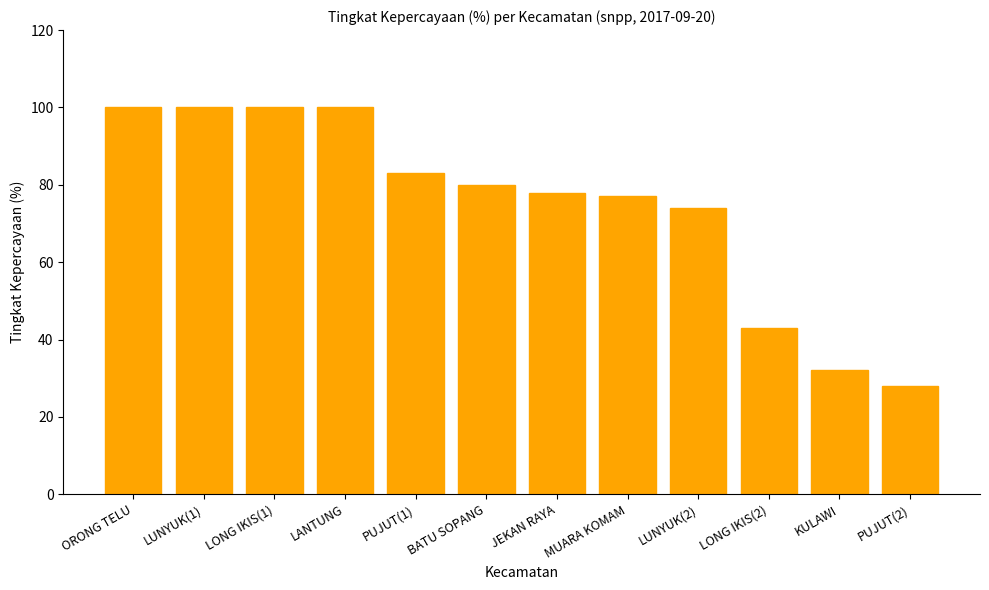

At which category does the chart reach its minimum across all series?

PUJUT(2)